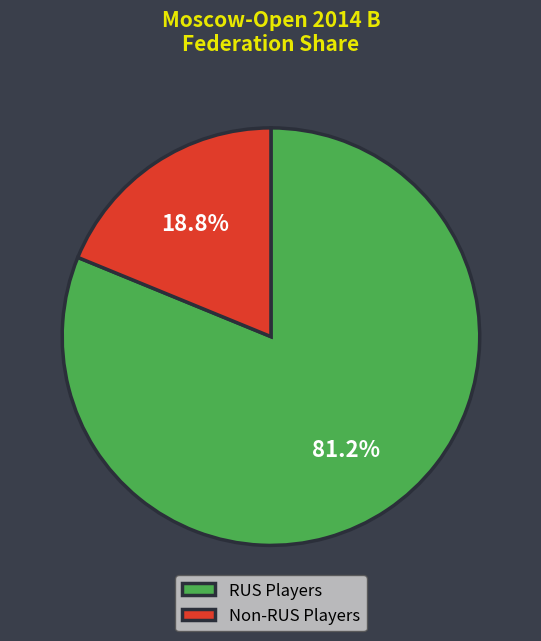

Which category has the biggest portion of the pie?

RUS Players